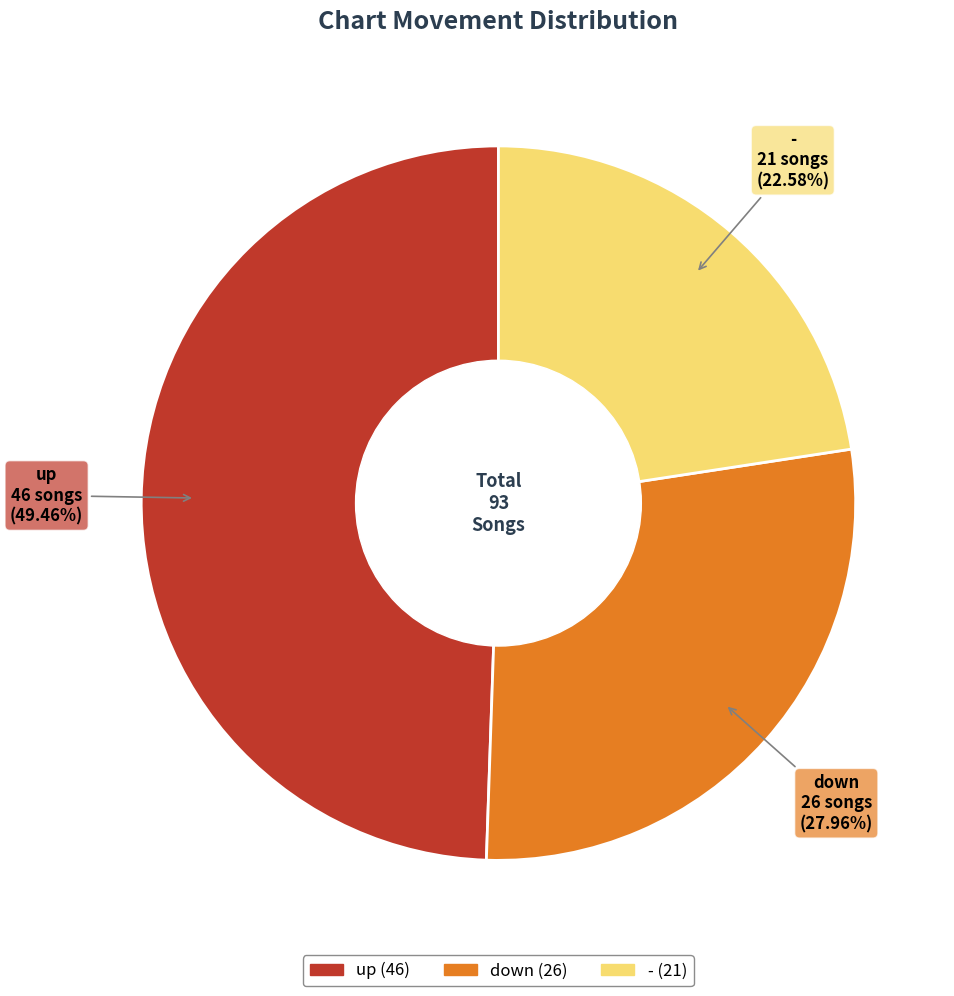

Count the number of slices in the pie.

3